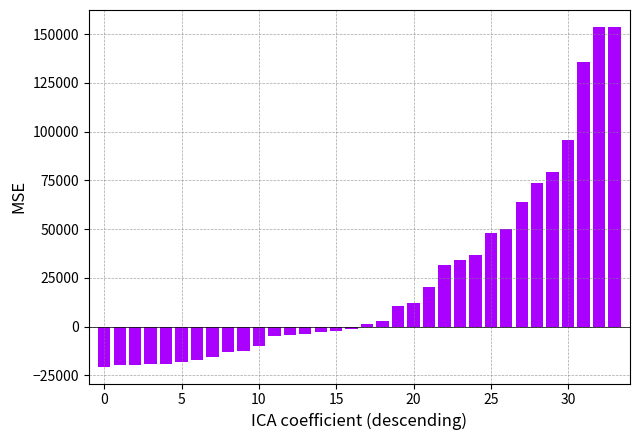

What is the value of the 11th bar from the left?

-10074.5